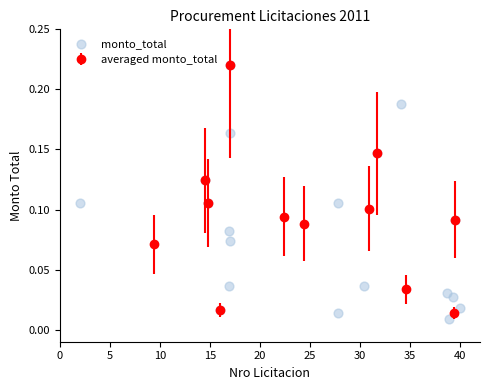

What is the range of X values (max minus min)?

38.0